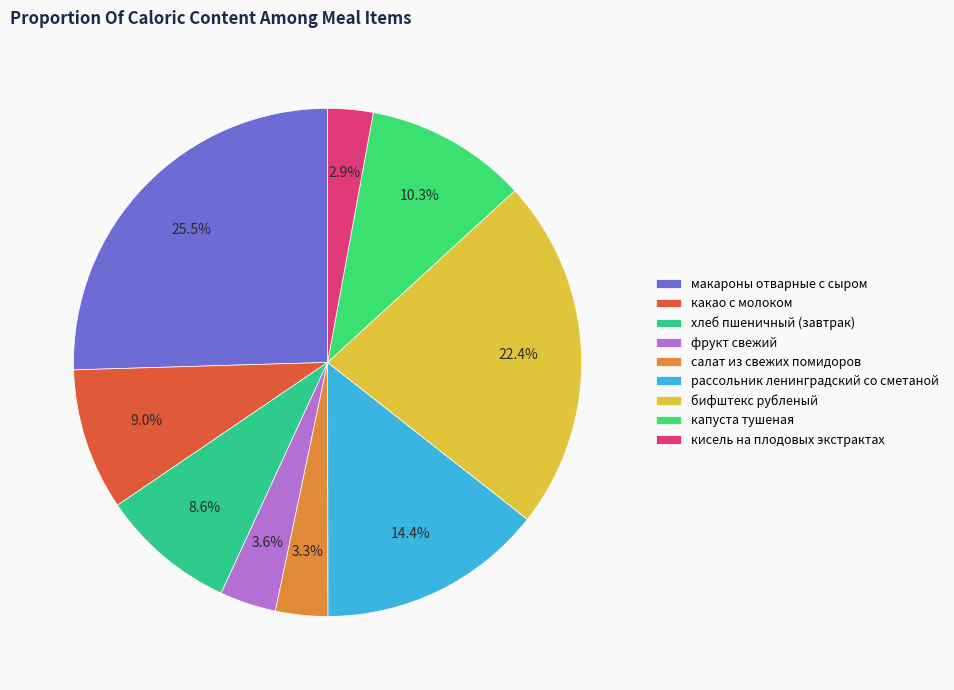

To the nearest percent, what percentage of the pie is салат из свежих помидоров?

3%